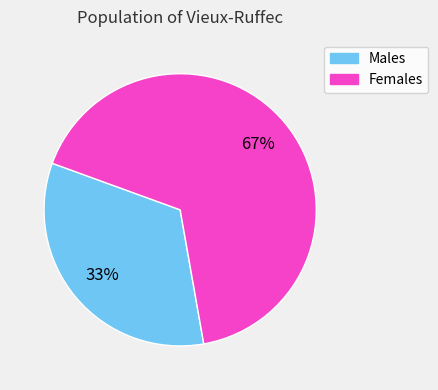

Does any single category account for the majority?

Yes